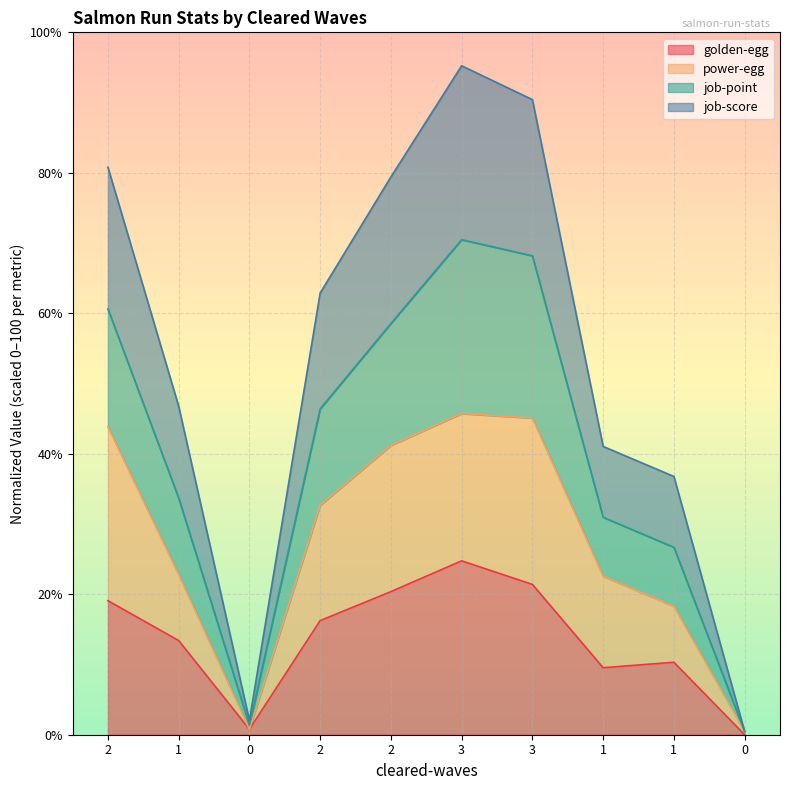

True or false: job-point and job-score intersect in this chart.

False